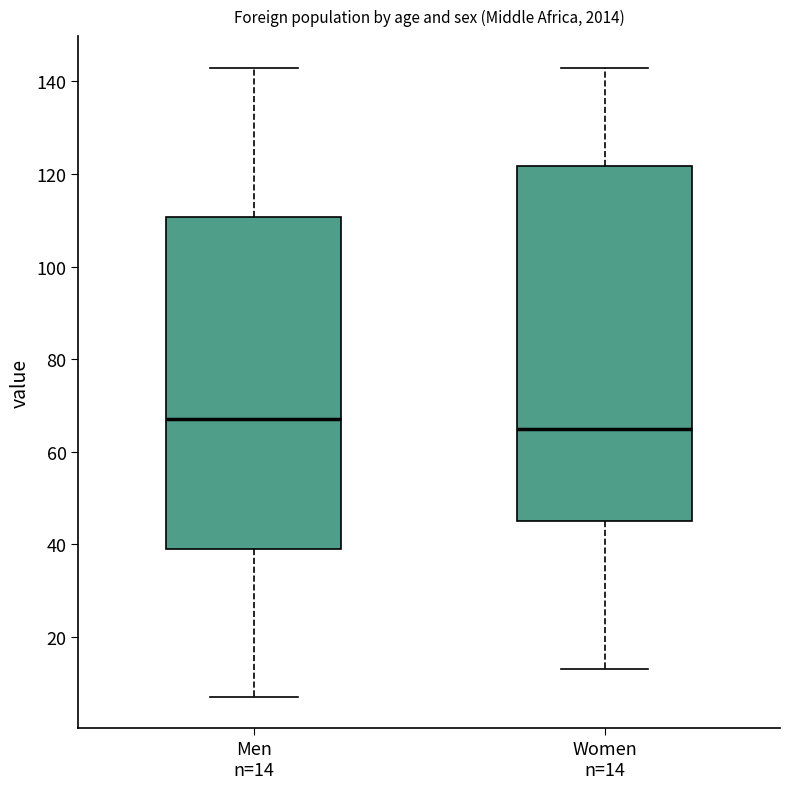

Which box's median line is the lowest?

Women n=14